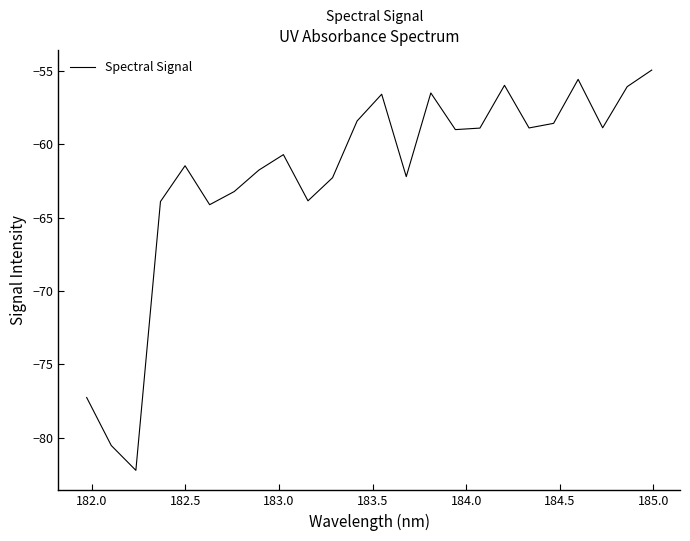

What is the maximum value shown in the chart?

-54.9